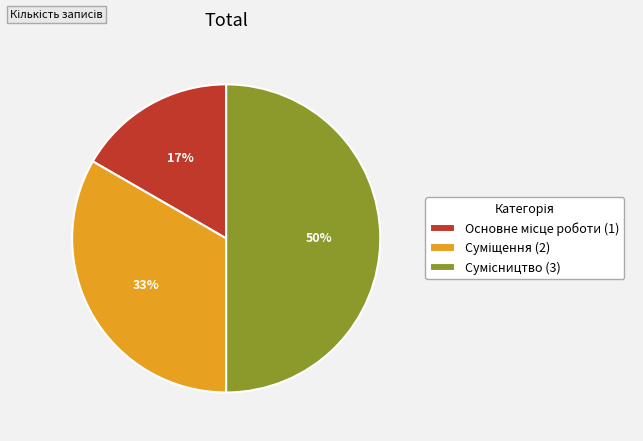

To the nearest percent, what is the difference between the largest and smallest slice percentages?

33%